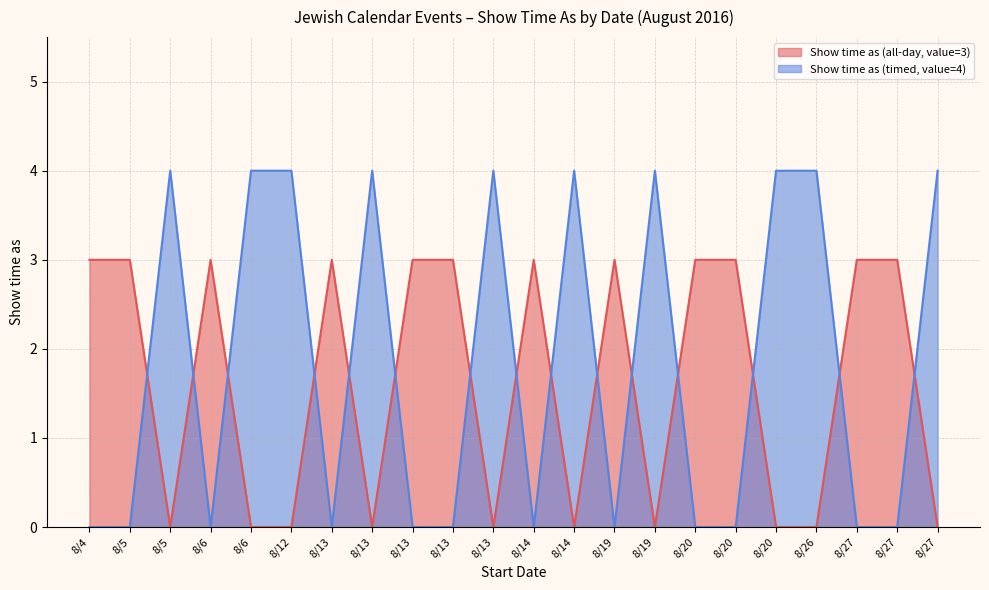

How many distinct data groups are displayed?

2